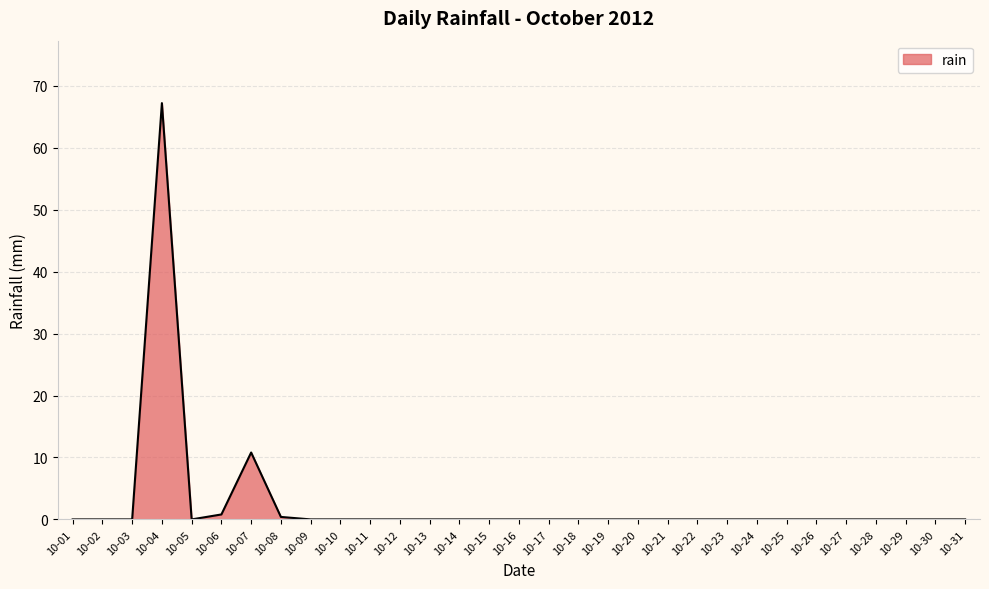

The value at 10-26 is 0.0. True or false?

True